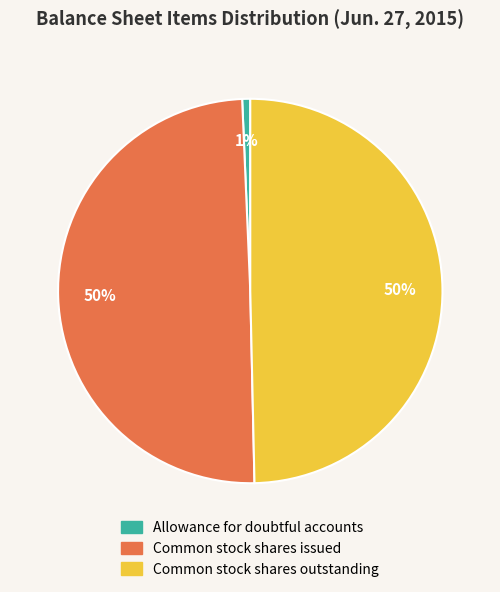

To the nearest percent, what is the difference between the largest and smallest slice percentages?

49%